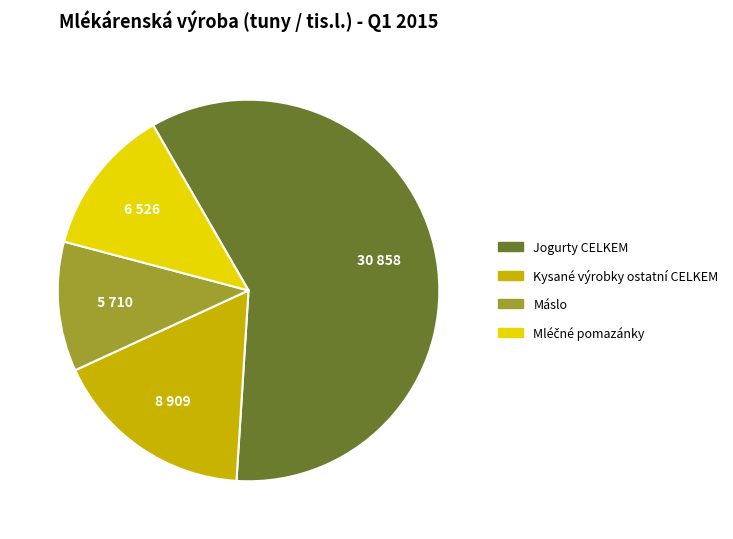

Does Jogurty CELKEM represent more than half of the total?

Yes